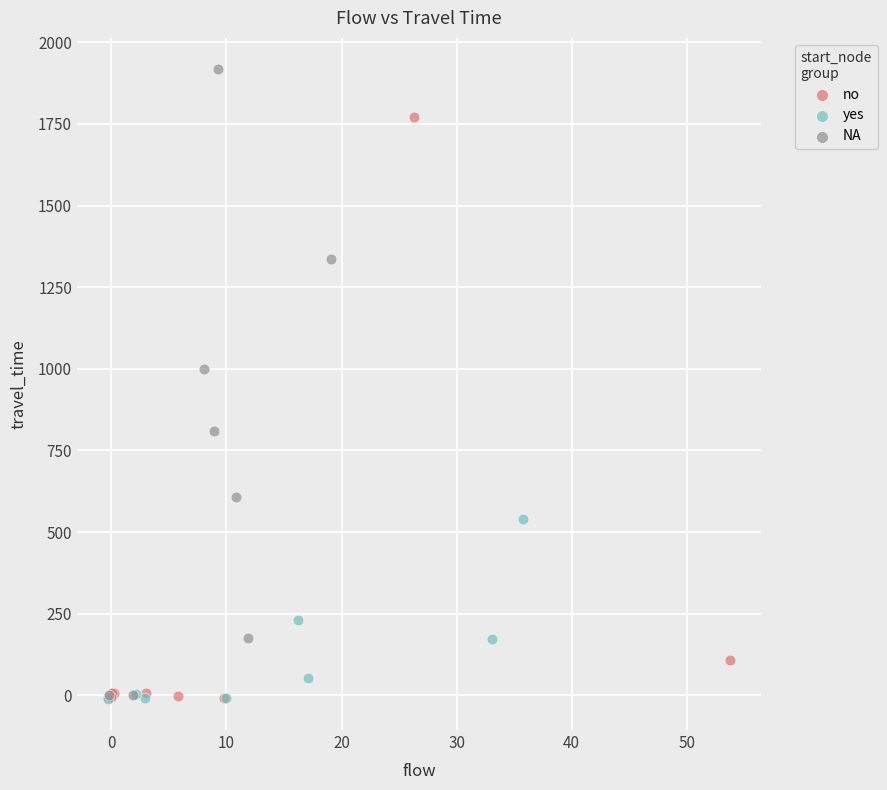

Which series reaches the maximum Y coordinate?

NA